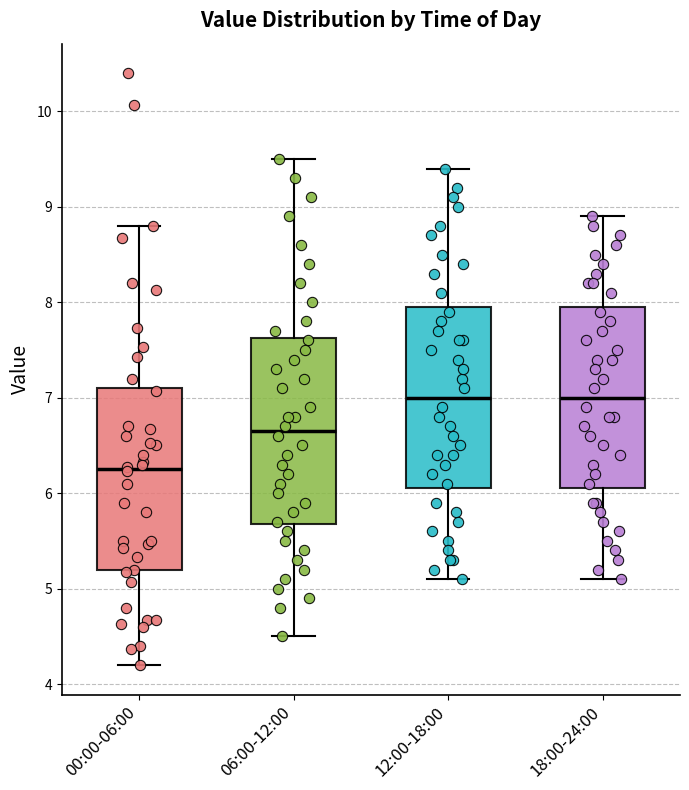

Reading left to right, transcribe this box plot: for each box, give where its median line is, the range the box spans, and where its two whiskers end, as read against the y-axis. The values are not printed on the chart, so give them approximately, as read against the axis.

00:00-06:00: median 6.3, box 5.2 to 7.1, whiskers 4.2 to 8.8
06:00-12:00: median 6.7, box 5.7 to 7.6, whiskers 4.5 to 9.5
12:00-18:00: median 7.0, box 6.1 to 8.0, whiskers 5.1 to 9.4
18:00-24:00: median 7.0, box 6.1 to 8.0, whiskers 5.1 to 8.9